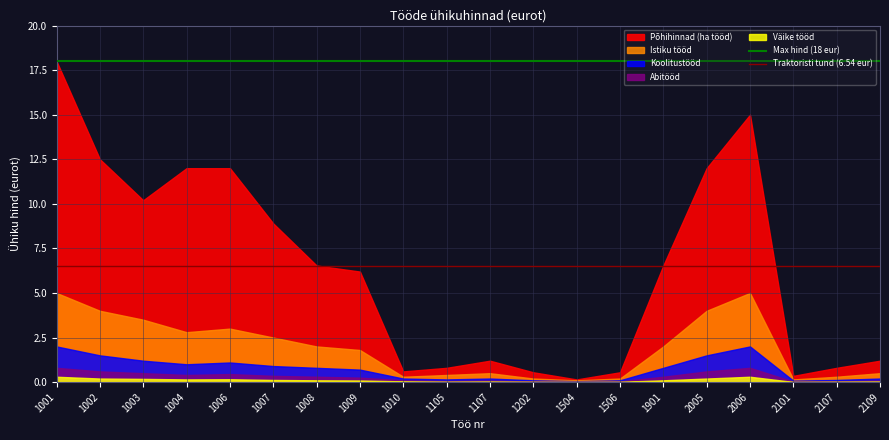

How many data points does each series have?

20